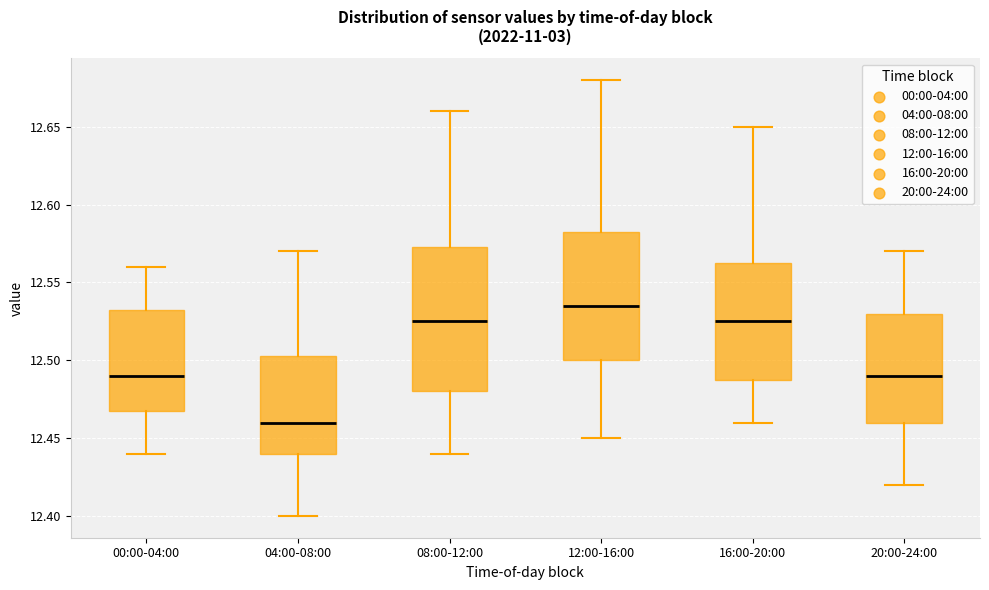

Where is the upper edge of the box for 12:00-16:00 on the y-axis? The values are not printed on the chart, so give them approximately, as read against the axis.

12.585